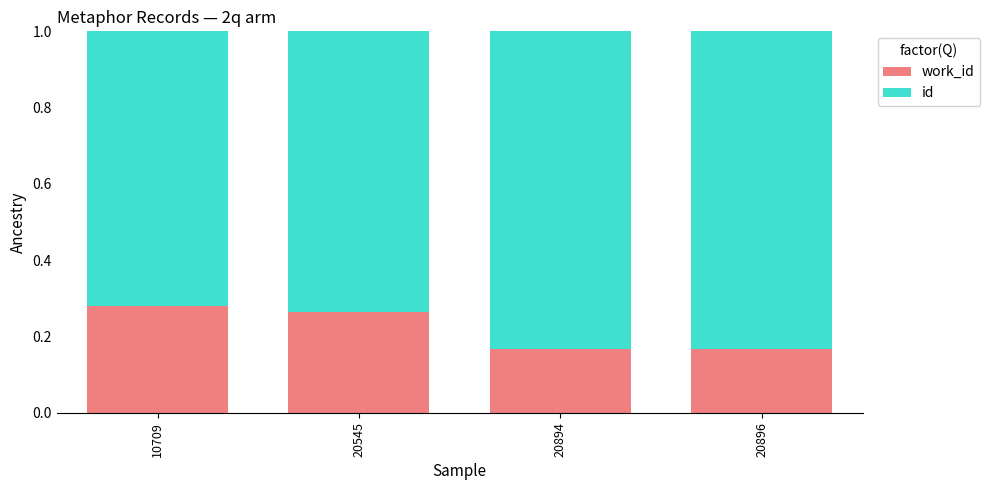

Rank the series at 20896 from lowest to highest value.

work_id, id